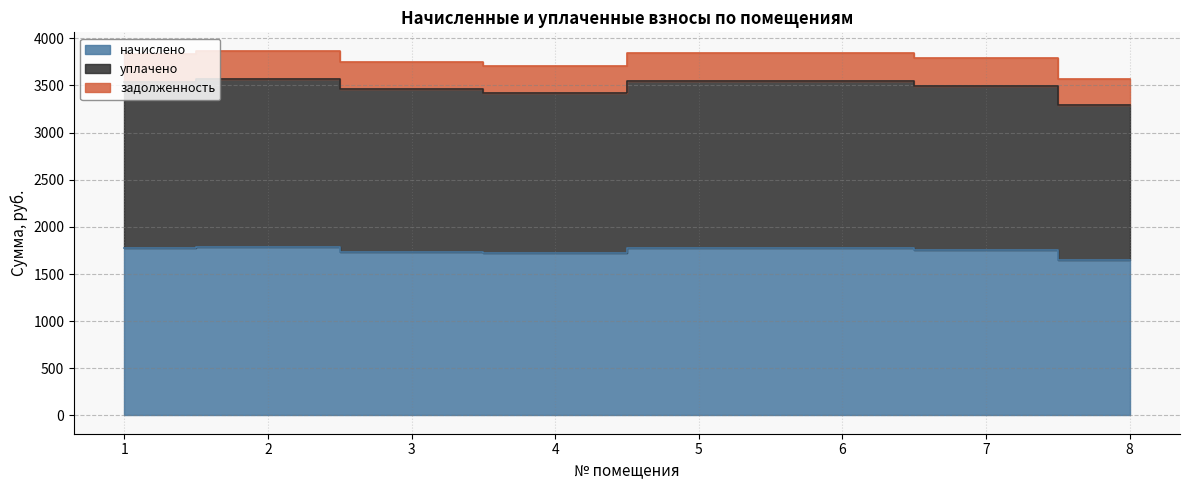

How many data points in уплачено are above 3534?

4